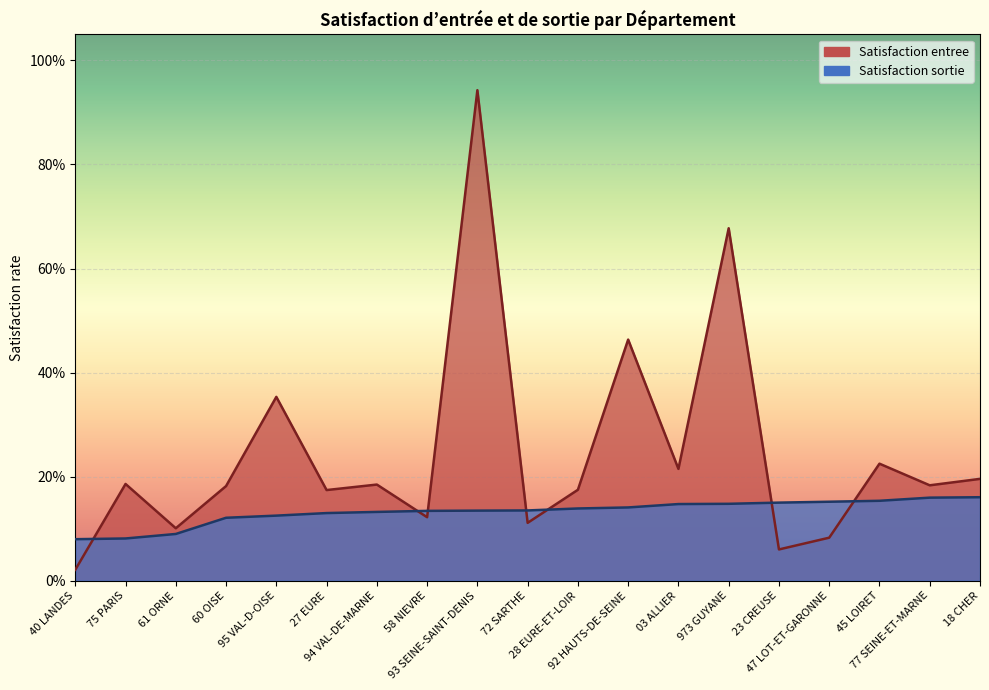

Which series ends up on top after the final intersection of Satisfaction sortie and Satisfaction entree?

Satisfaction entree